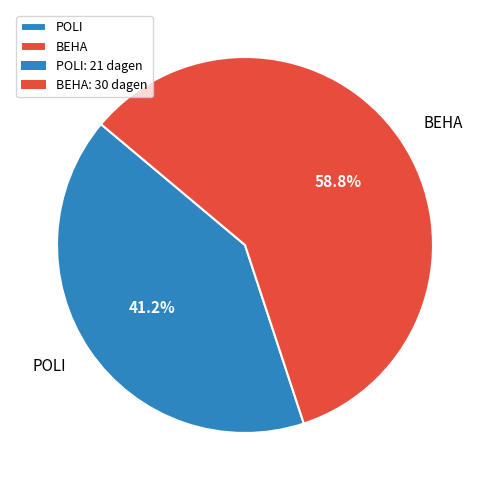

Rank the categories by value from highest to lowest.

BEHA, POLI